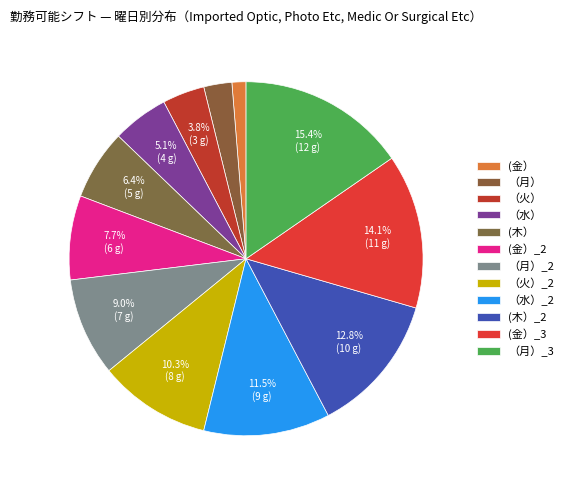

True or false: (金） accounts for 1% of the total.

True